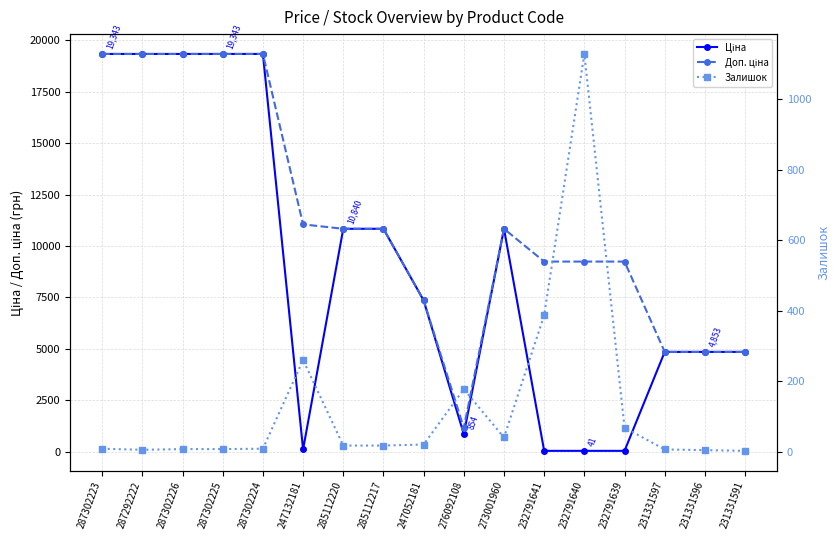

Where is the first local minimum for Ціна?

247132181